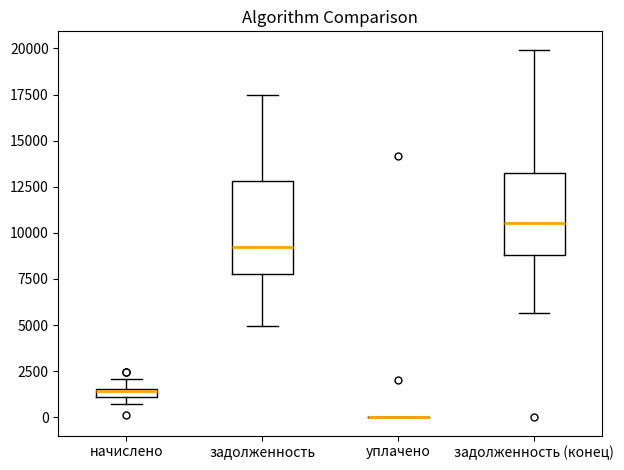

Which box is the tallest, from its lower edge to its upper edge?

задолженность